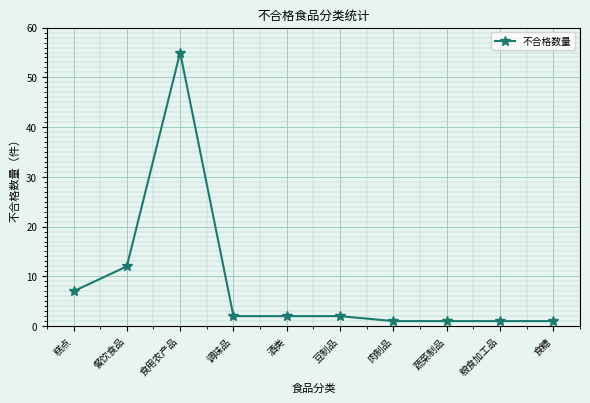

At which category does the chart reach its peak across all series?

食用农产品